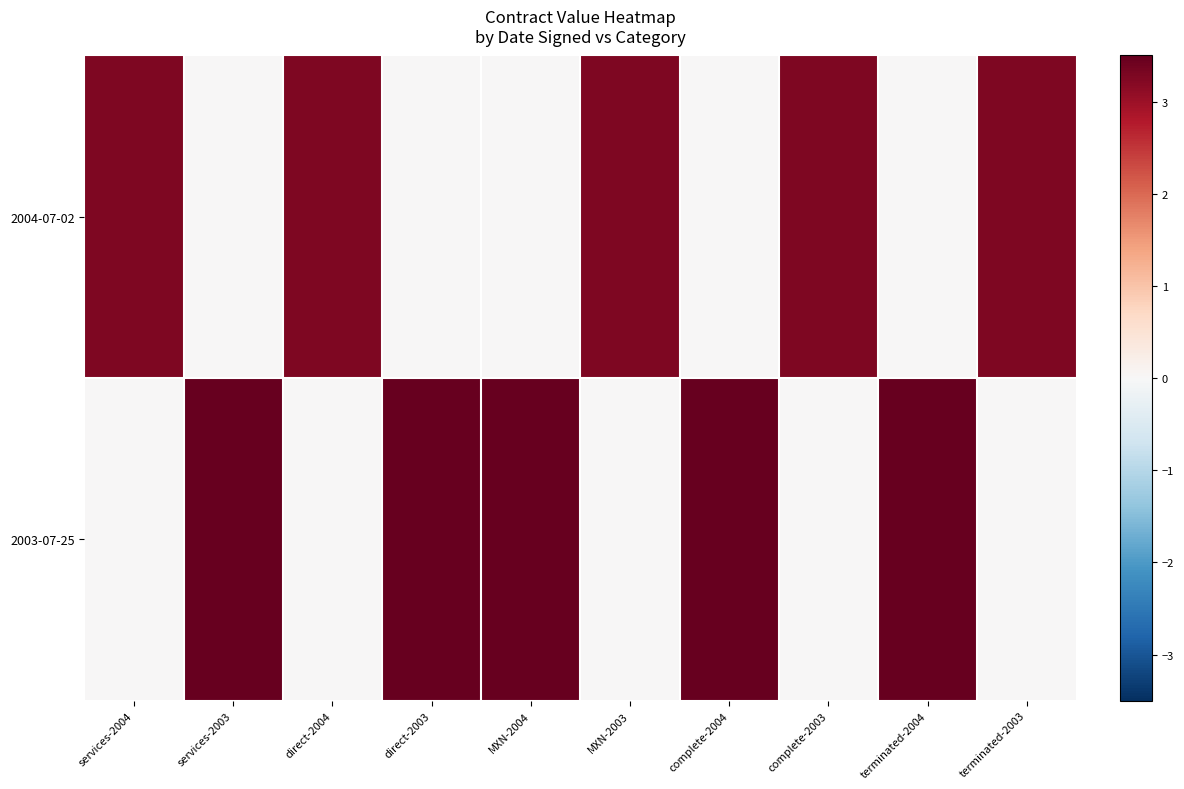

At direct-2004, list the series in order from largest to smallest.

2004-07-02, 2003-07-25